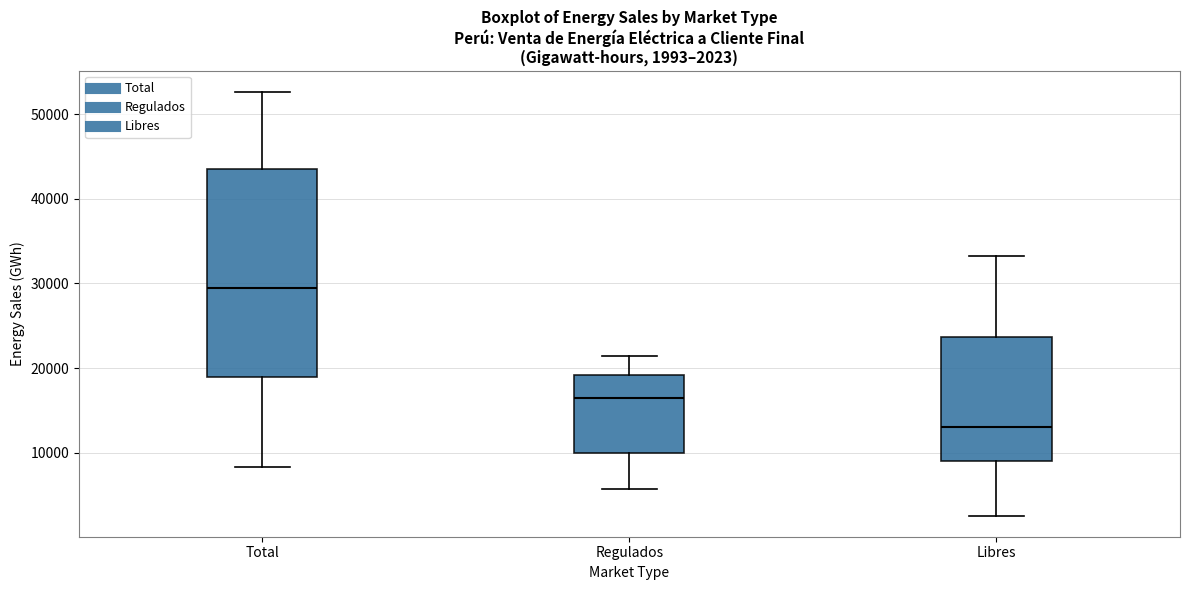

Comparing the boxes themselves (not the whiskers), which one is the tallest?

Total